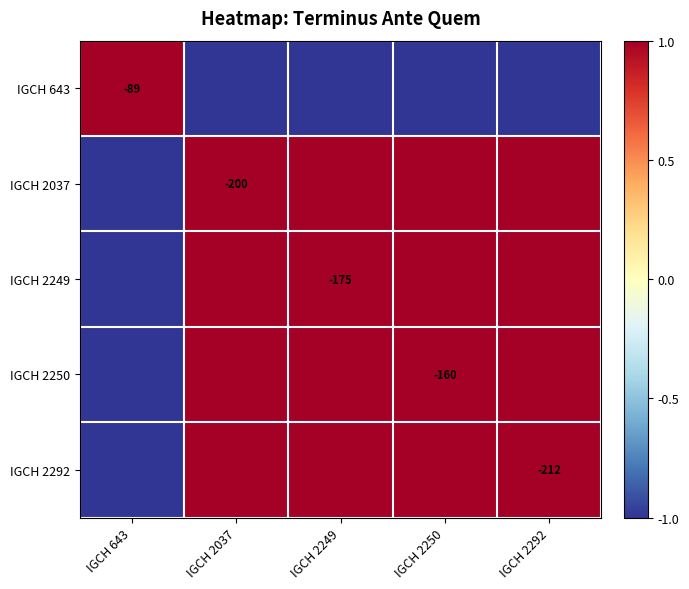

Count the number of data series in this chart.

5